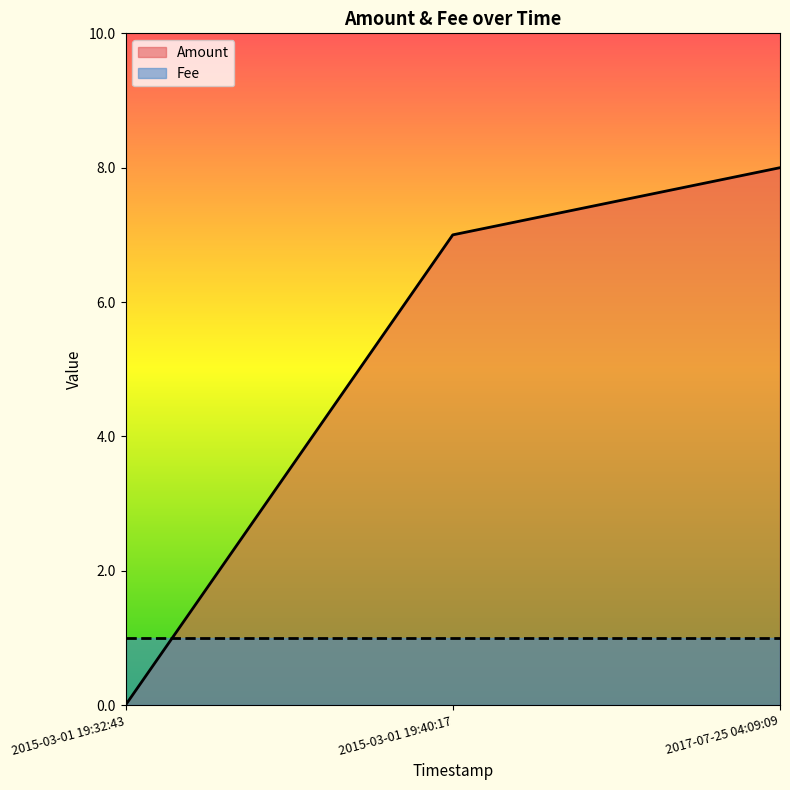

At which label is Fee closest to 1?

2015-03-01 19:32:43